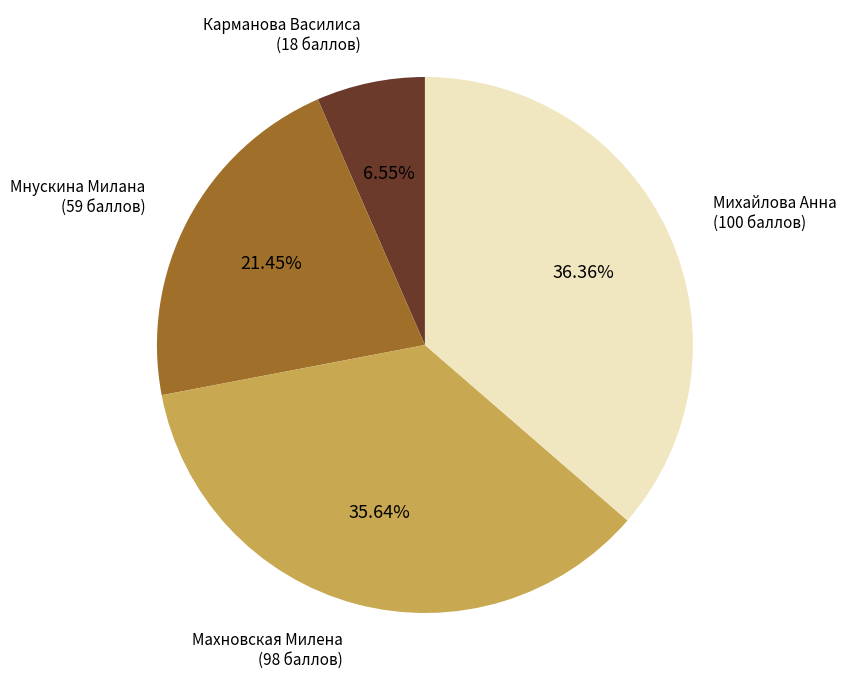

Which slice is the smallest?

Карманова Василиса